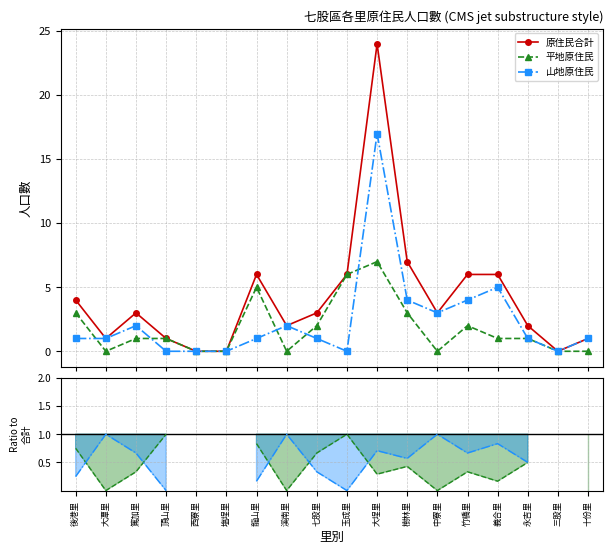

What position from the left is 永吉里?

16